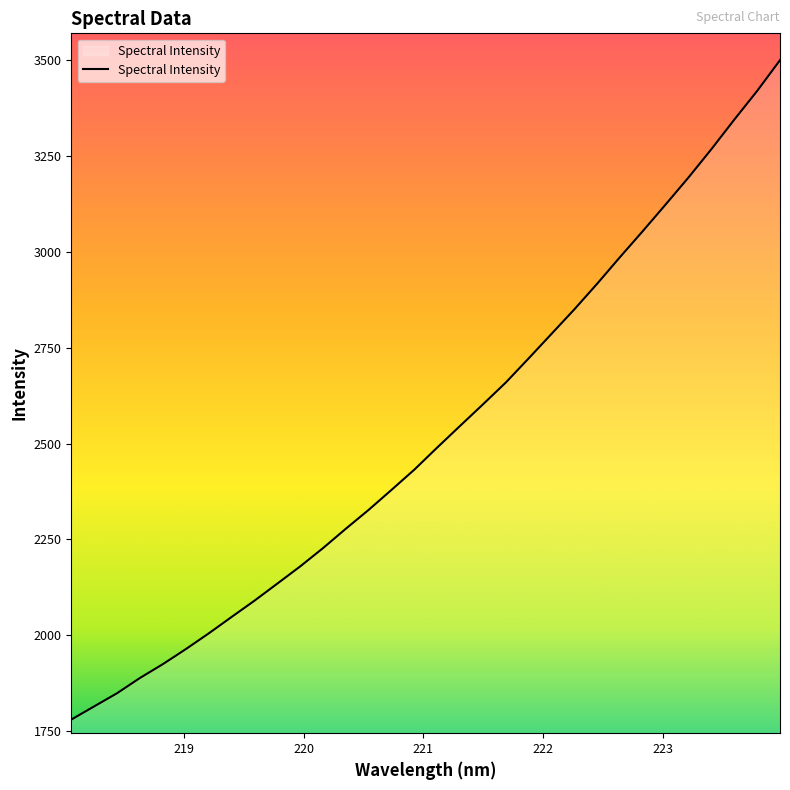

What is the maximum value shown in the chart?

3500.8